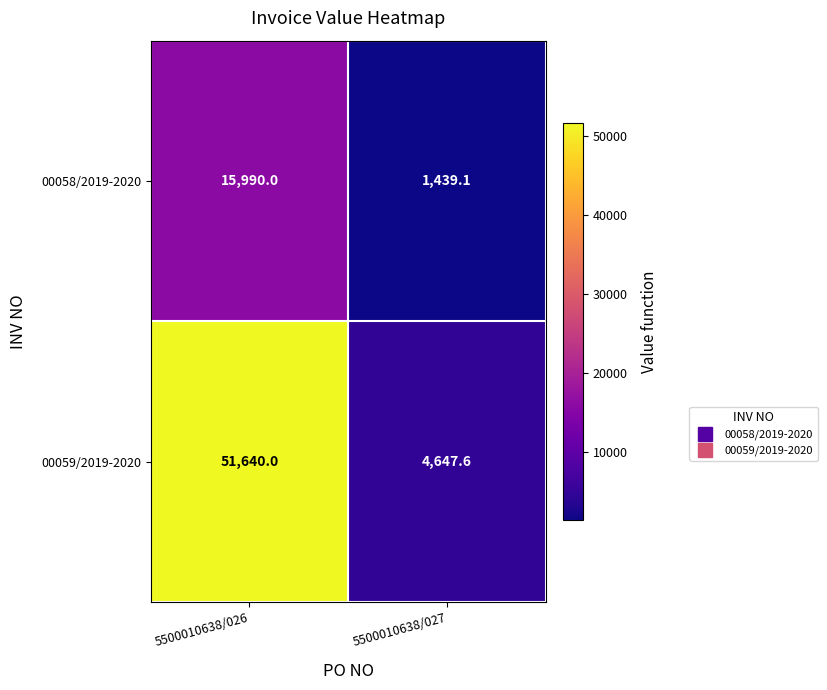

Which series has the largest range (max minus min)?

00059/2019-2020